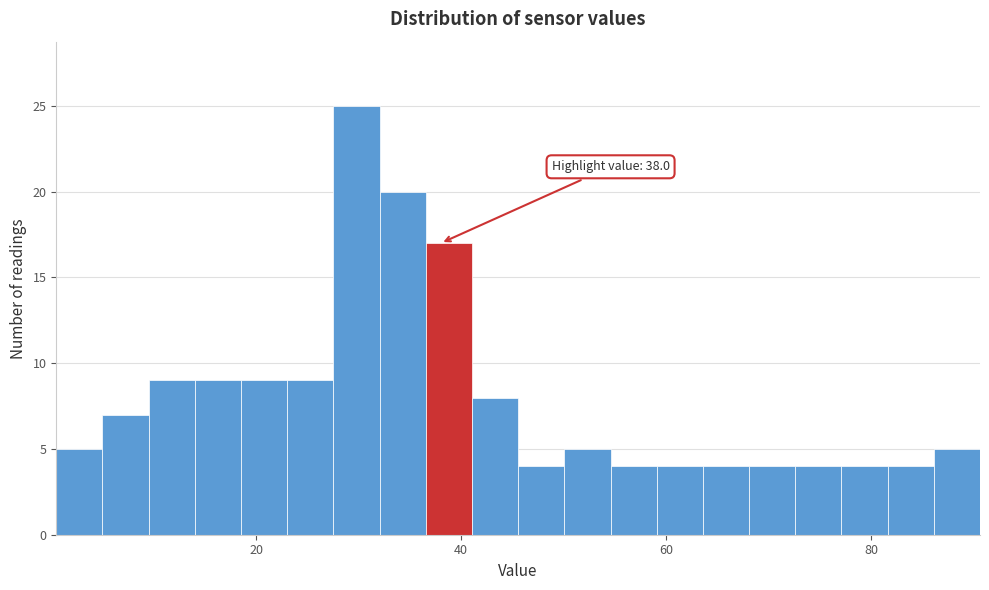

Around what value on the x-axis is the tallest bar? Give the approximate position of its centre, as read against the axis.

30